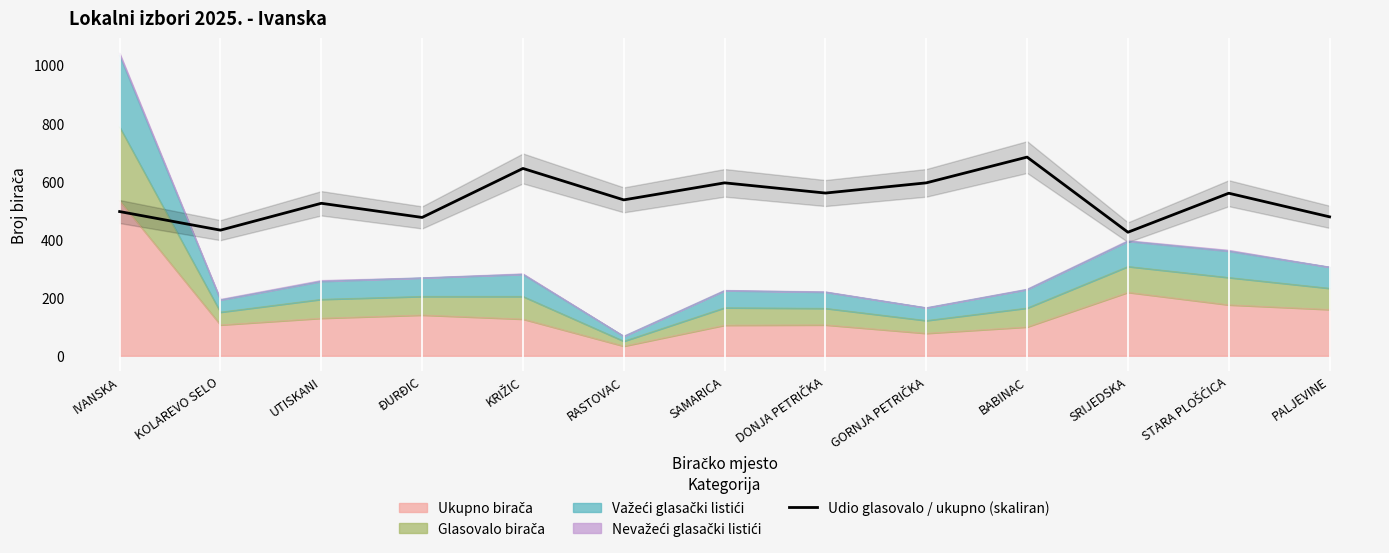

Rank the categories by value from highest to lowest.

BABINAC, KRIŽIC, SAMARICA, GORNJA PETRIČKA, DONJA PETRIČKA, STARA PLOŠĆICA, RASTOVAC, UTISKANI, IVANSKA, PALJEVINE, ĐURĐIC, KOLAREVO SELO, SRIJEDSKA